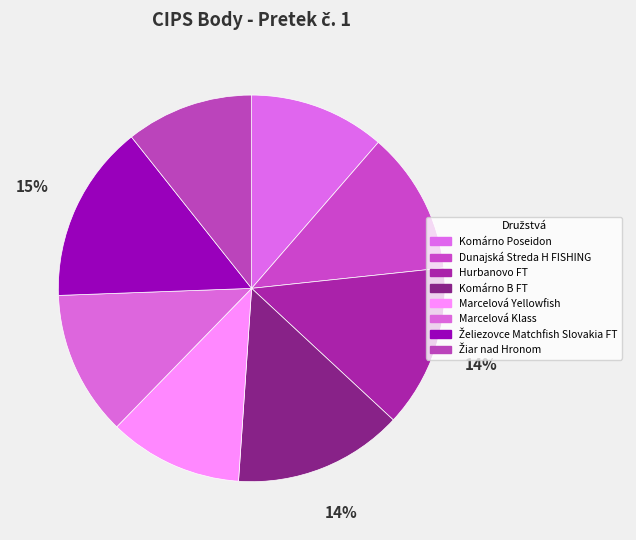

How many segments does this pie chart have?

8